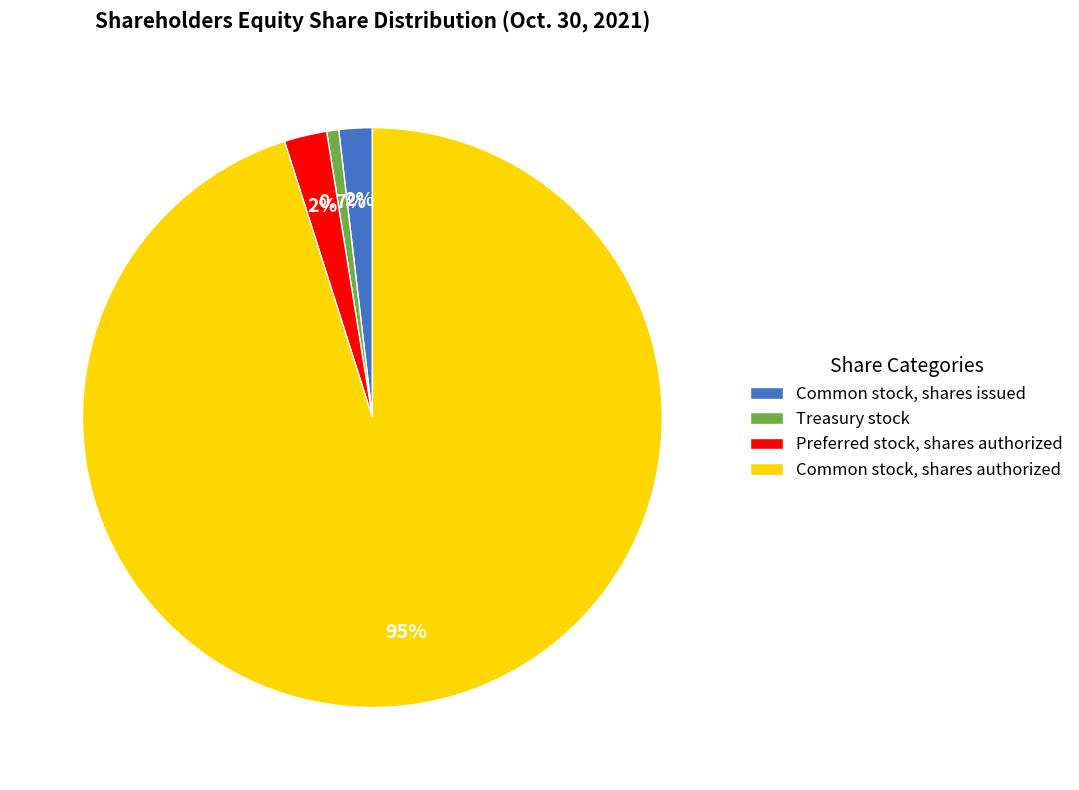

To the nearest percent, what is the difference between the Treasury stock and Common stock, shares issued slice percentages?

1%